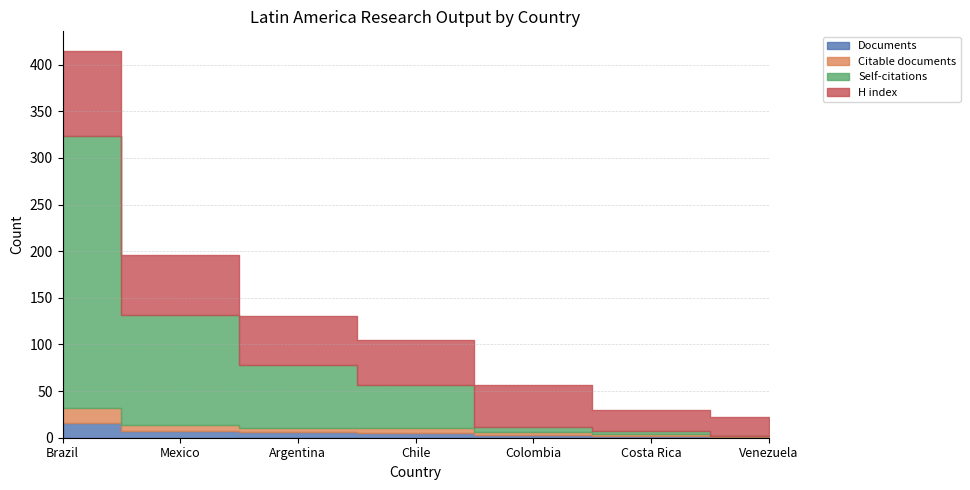

What is the difference between the second highest and second lowest values in the Documents series?

5